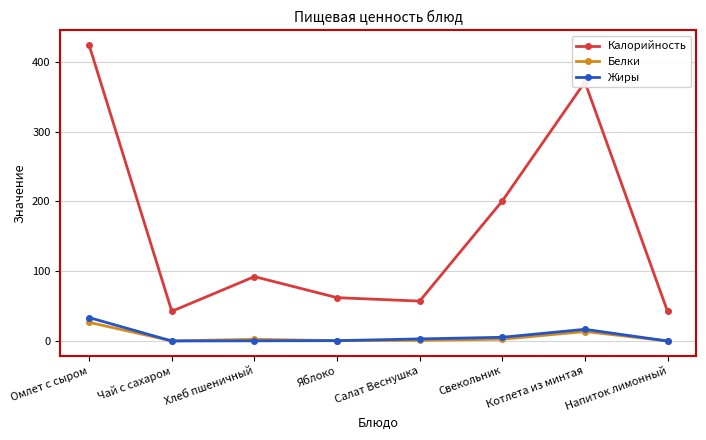

Is this an area chart (filled region under the line)?

No